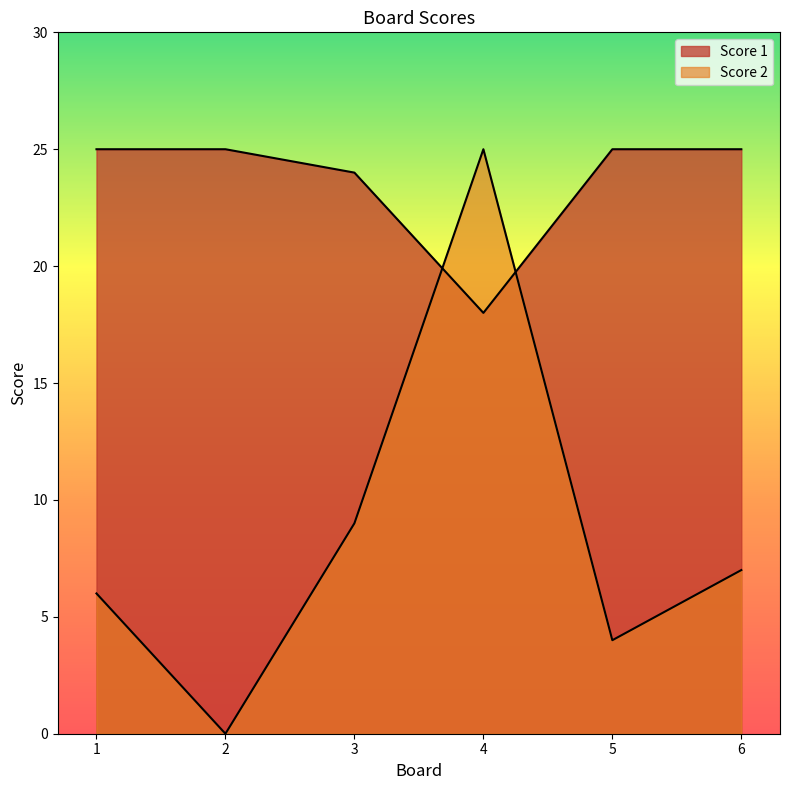

What is the total value across all series at 4?

43